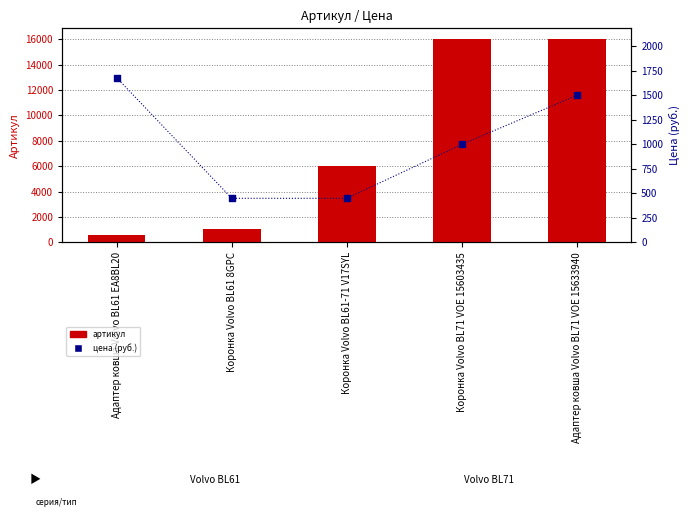

What are all the series names shown in the legend?

артикул, цена (руб.)